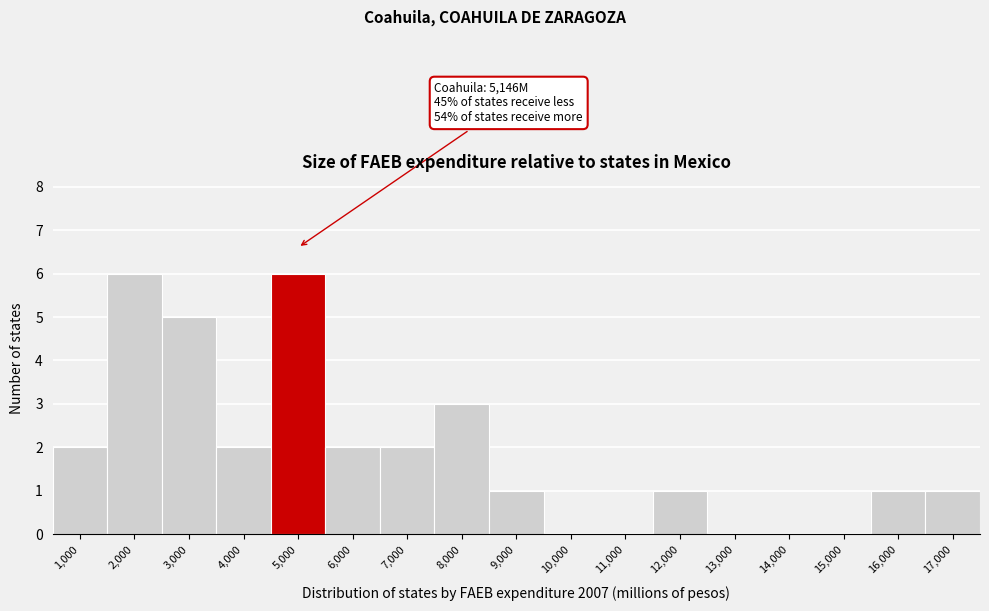

Reading left to right, transcribe all the data shown in this chart.

1,000=2	2,000=6	3,000=5	4,000=2	5,000=6	6,000=2	7,000=2	8,000=3	9,000=1	10,000=0	11,000=0	12,000=1	13,000=0	14,000=0	15,000=0	16,000=1	17,000=1